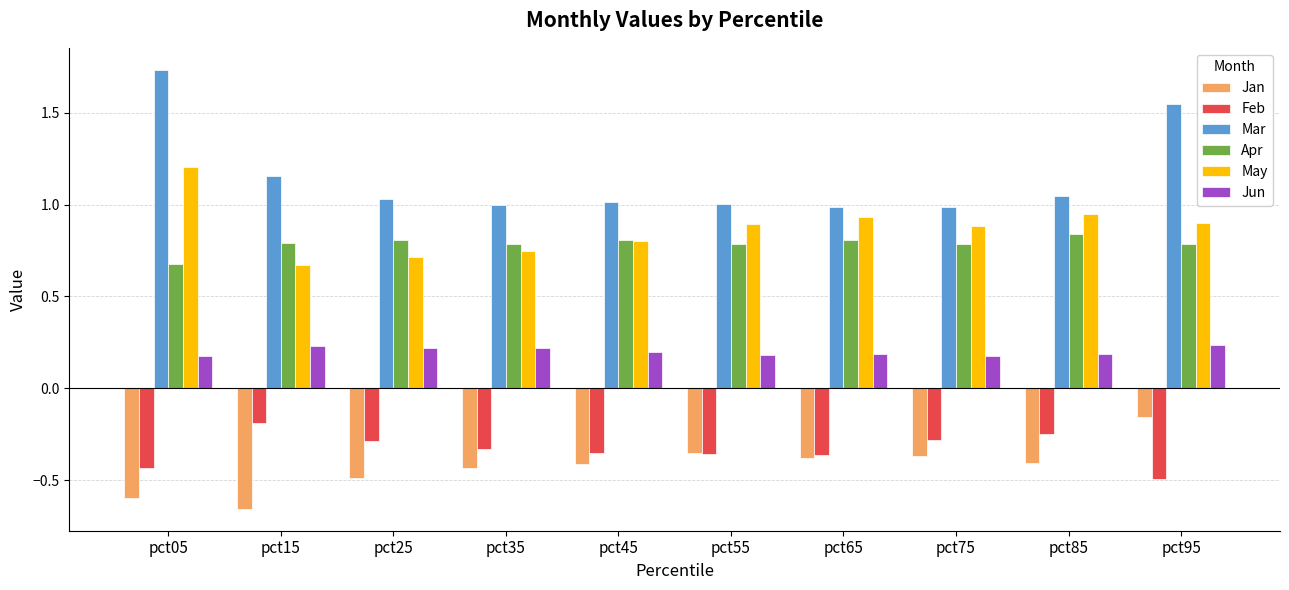

At pct85, list the series in order from largest to smallest.

Mar, May, Apr, Jun, Feb, Jan